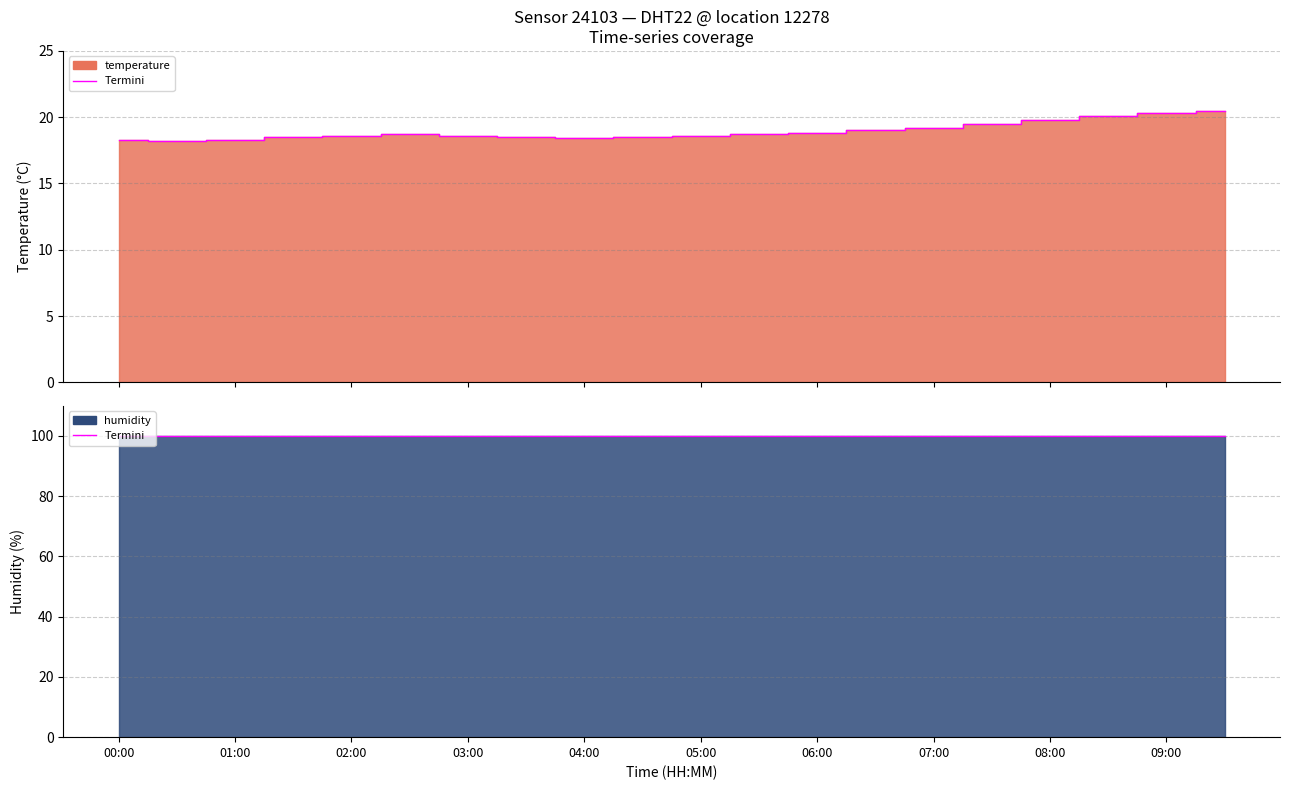

True or false: there are more than 0 points higher than both neighbors.

True